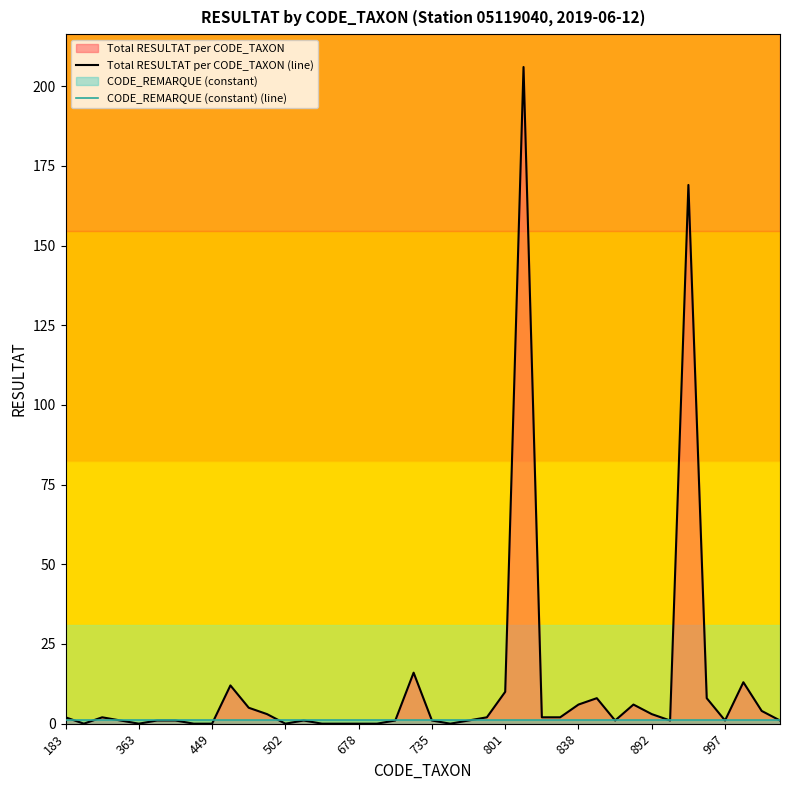

True or false: Total RESULTAT per CODE_TAXON (line) has more than 2 points higher than both neighbors.

True